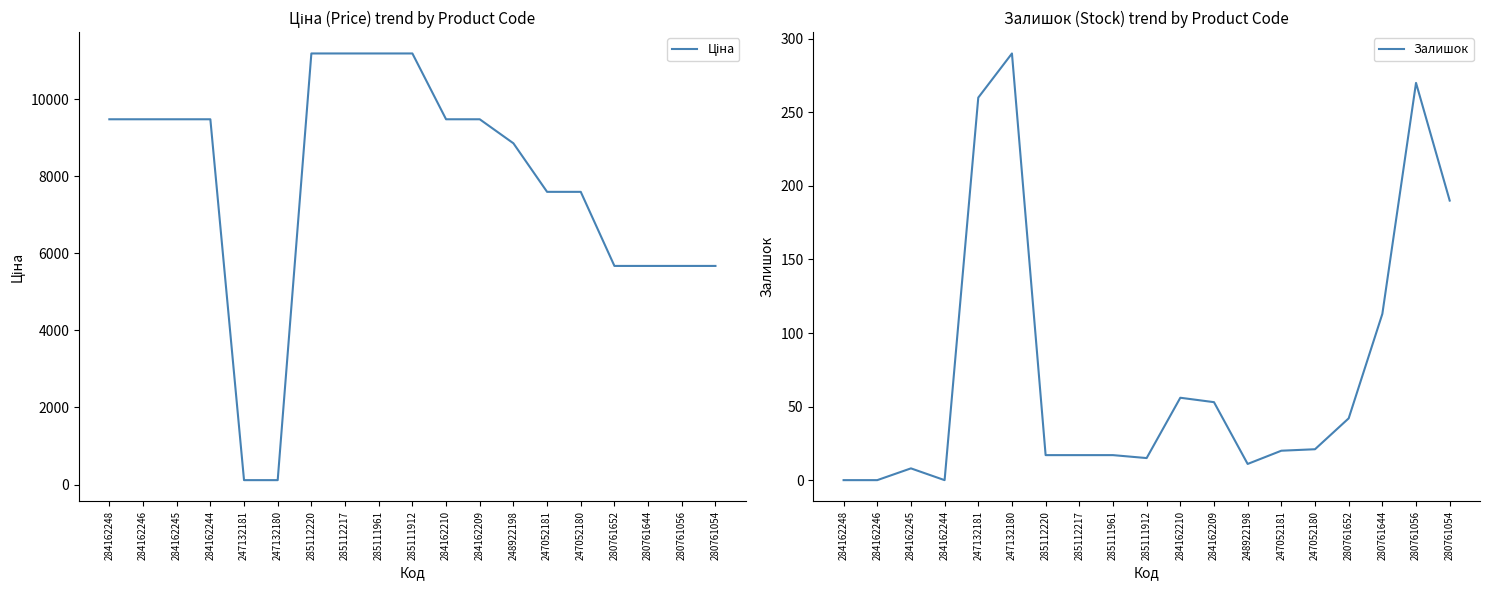

Does the chart display data point markers on the line(s)?

No